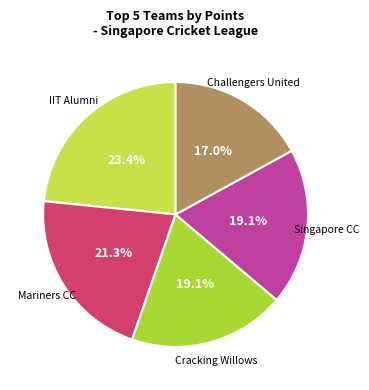

Which category has the smallest portion of the pie?

Challengers United